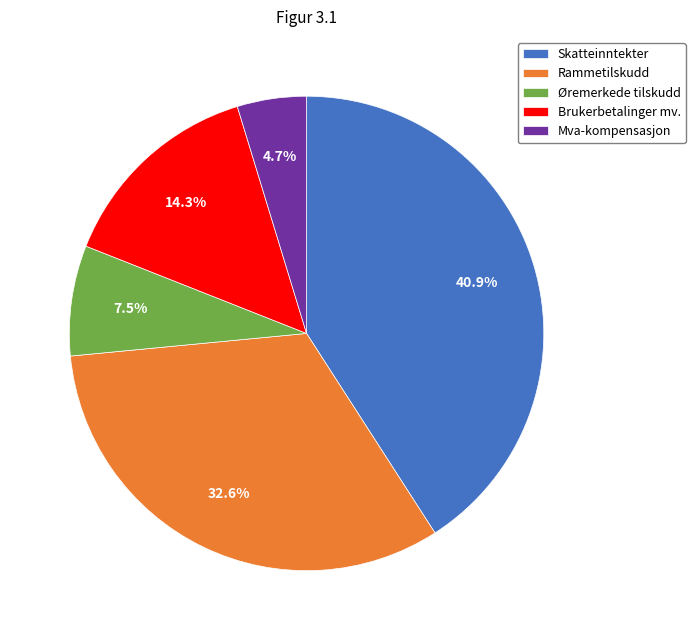

To the nearest percent, what portion does Skatteinntekter represent?

41%